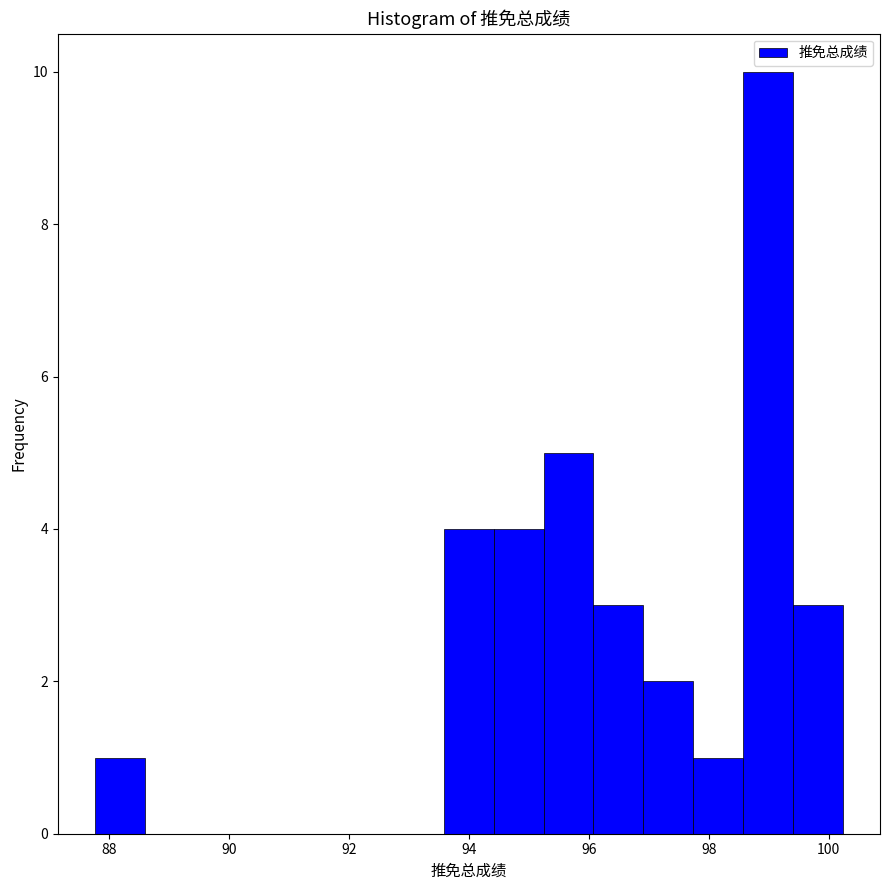

Reading left to right, list every bar in this chart as the range it spans on the x-axis followed by its height. Neither the bar edges nor the heights are printed on the chart, so give them approximately, as read against the axes.

87.8 to 88.6: 1
88.6 to 89.4: 0
89.4 to 90.2: 0
90.2 to 91.0: 0
91.0 to 92.0: 0
92.0 to 92.8: 0
92.8 to 93.6: 0
93.6 to 94.4: 4
94.4 to 95.2: 4
95.2 to 96.0: 5
96.0 to 97.0: 3
97.0 to 97.8: 2
97.8 to 98.6: 1
98.6 to 99.4: 10
99.4 to 100.2: 3